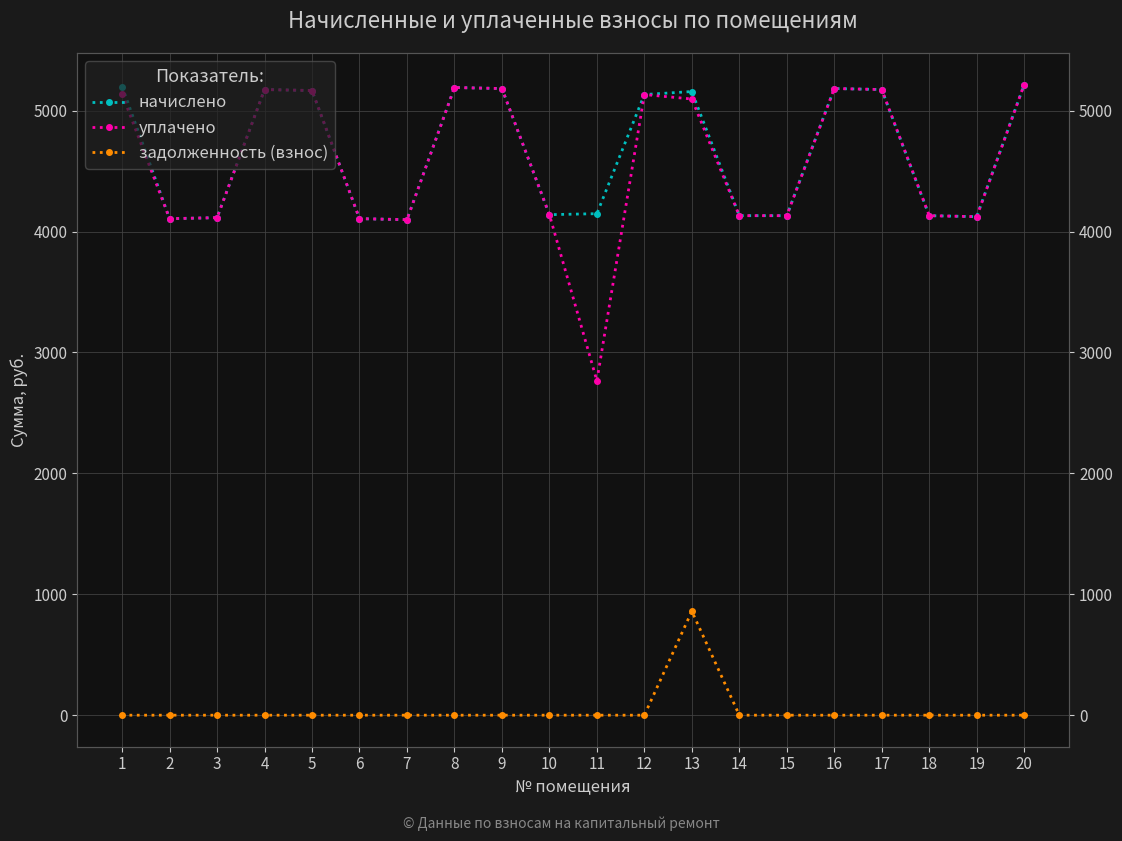

What is the total value across all series at 19?

8246.9